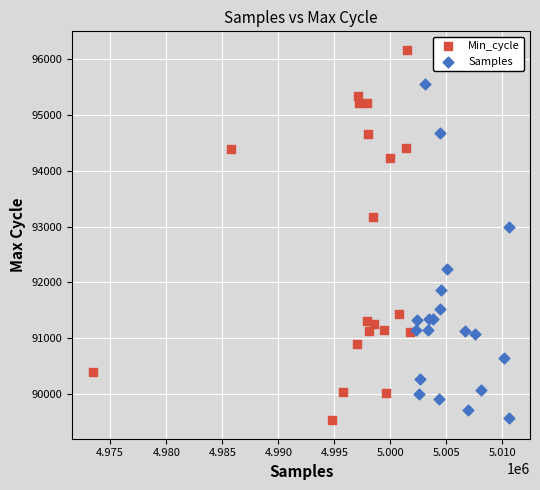

Which series reaches the maximum Y coordinate?

Min_cycle